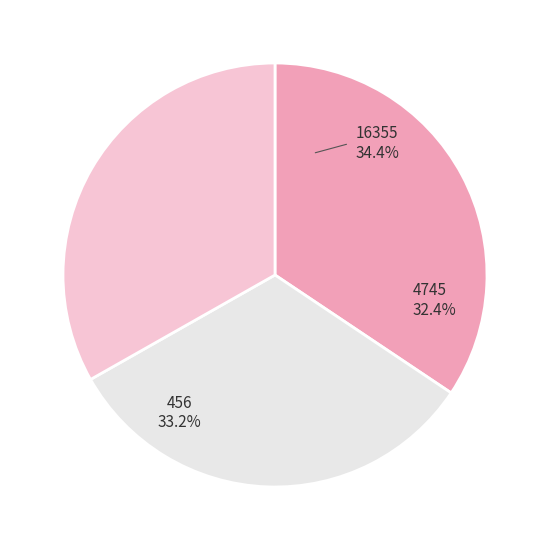

Which slice is the largest?

16355